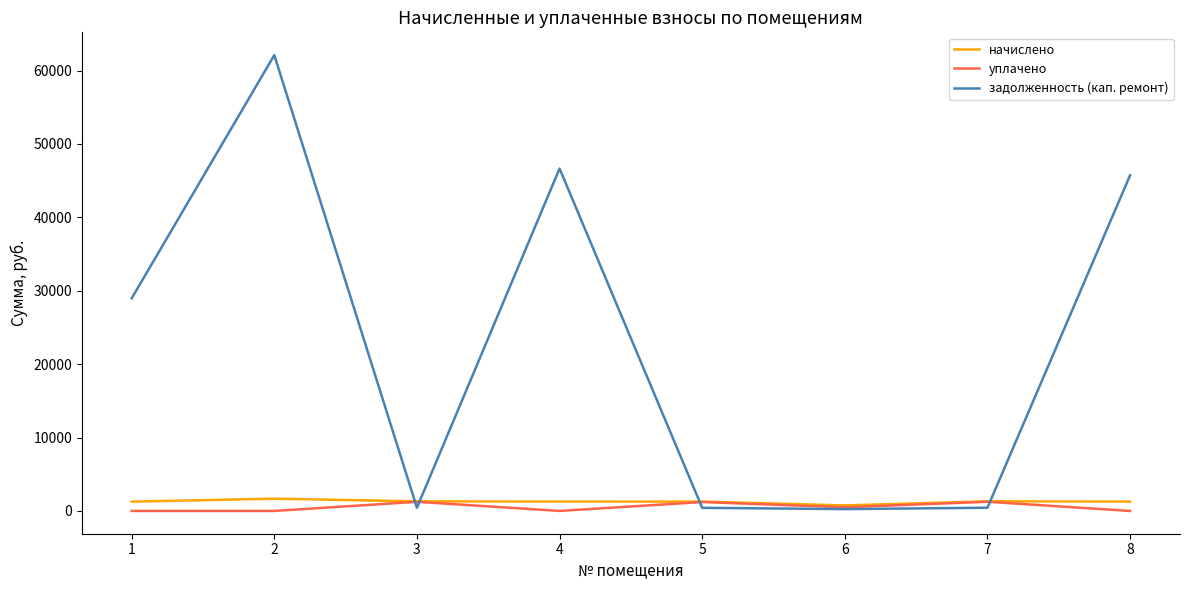

Does the chart display data point markers on the line(s)?

No